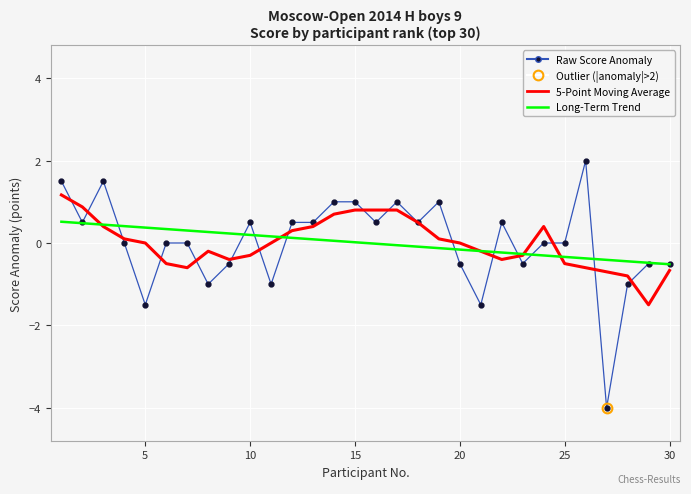

What is the maximum value for Raw Score Anomaly?

2.0